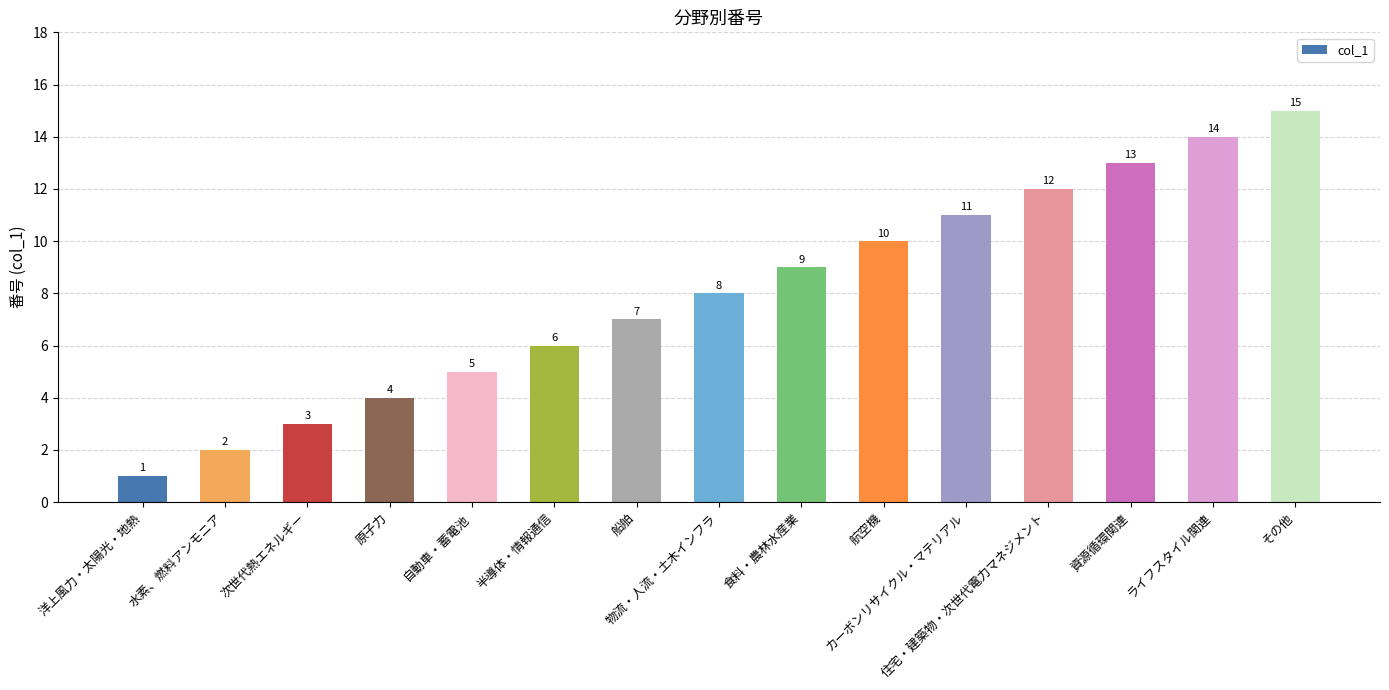

What is the value of the 9th bar from the left?

9